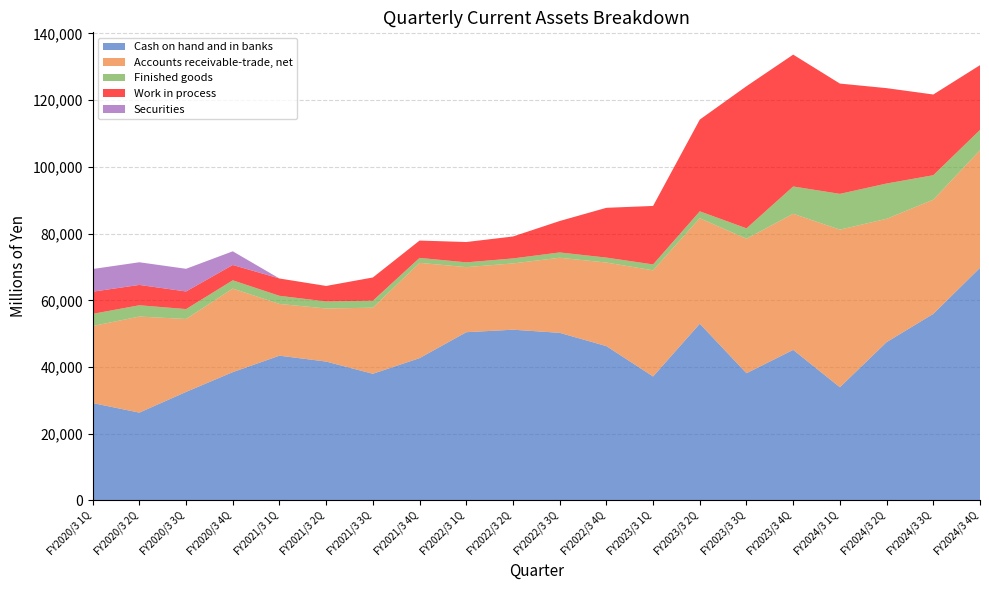

Reading left to right, extract all data points from this chart.

Cash on hand and in banks: 29197	26327	32535	38465	43399	41633	37975	42665	50431	51187	50250	46271	37166	52972	38144	45136	33934	47457	55928	69738
Accounts receivable-trade, net: 23094	28798	21866	25051	15511	15913	19815	28562	19517	19868	22507	25053	31822	31641	40313	40809	47253	36974	34243	35257
Finished goods: 3648	3393	2973	2487	2439	2118	2097	1496	1434	1506	1597	1488	1771	2074	3129	8187	10731	10590	7338	6090
Work in process: 6643	6092	5276	4591	5190	4643	6959	5191	6096	6573	9422	14921	17534	27496	42609	39528	33063	28592	24196	19414
Securities: 6800	6800	6800	4100	0	0	0	0	0	0	0	0	0	0	0	0	0	0	0	0